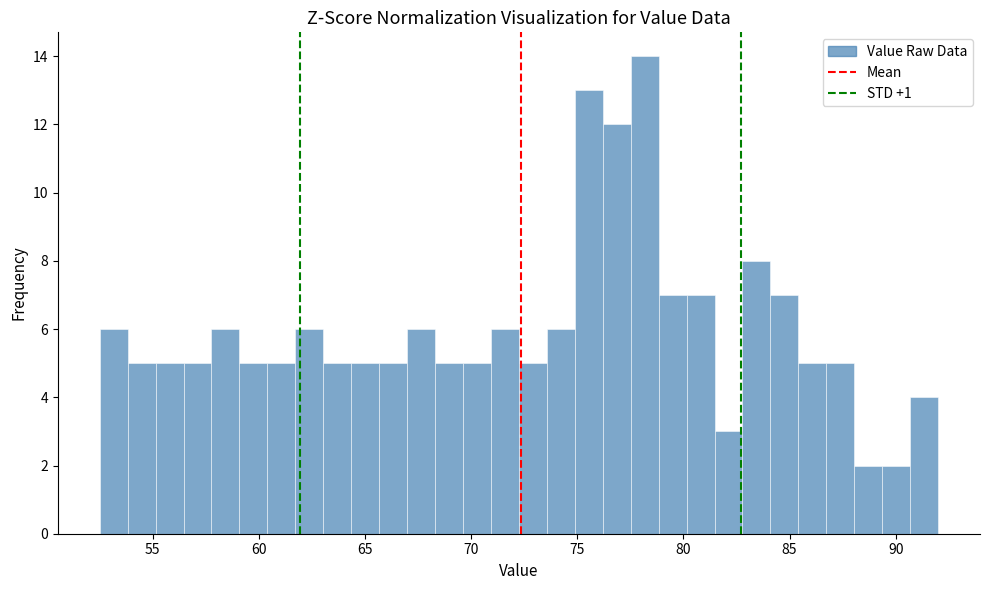

Around what value on the x-axis is the tallest bar? Give the approximate position of its centre, as read against the axis.

78.0